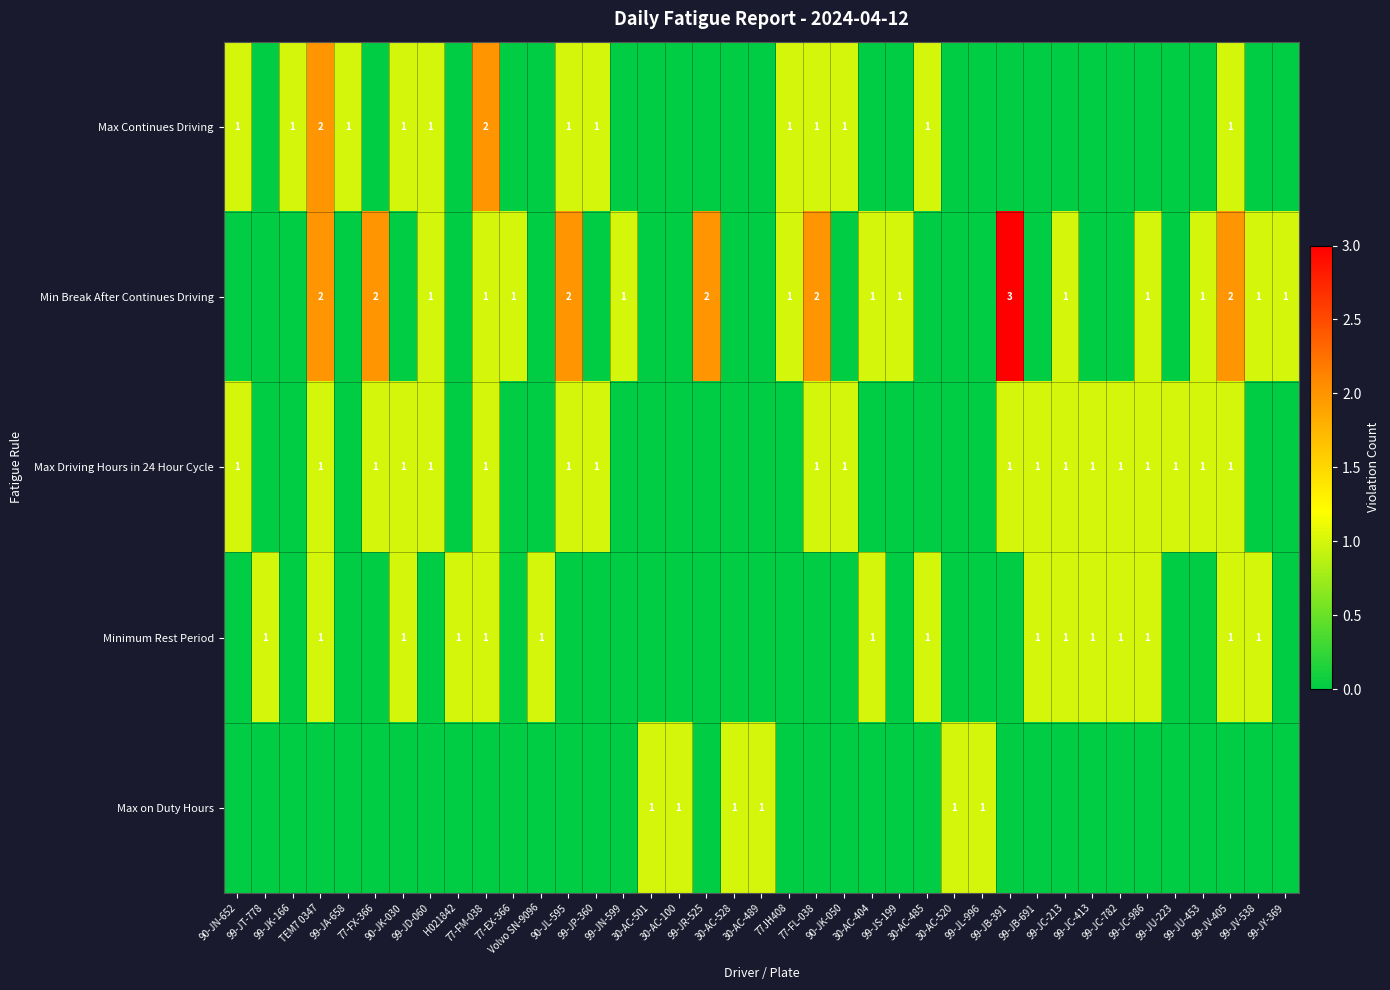

How many values in Min Break After Continues Driving are above zero?

19